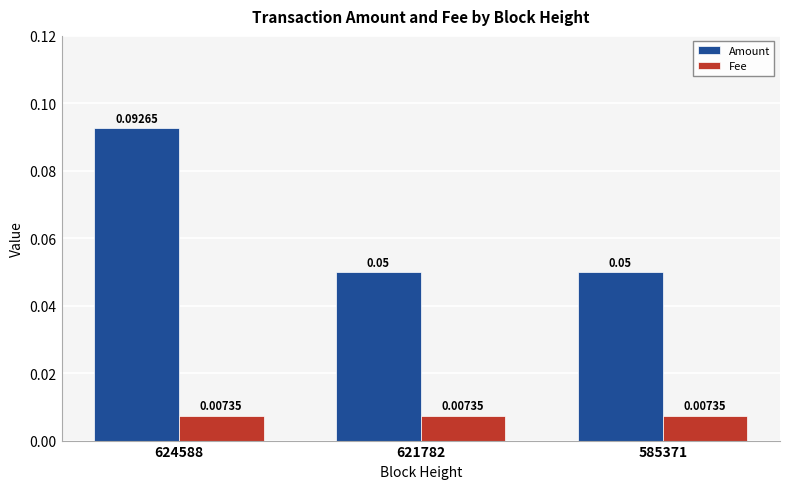

What are all the series names shown in the legend?

Amount, Fee